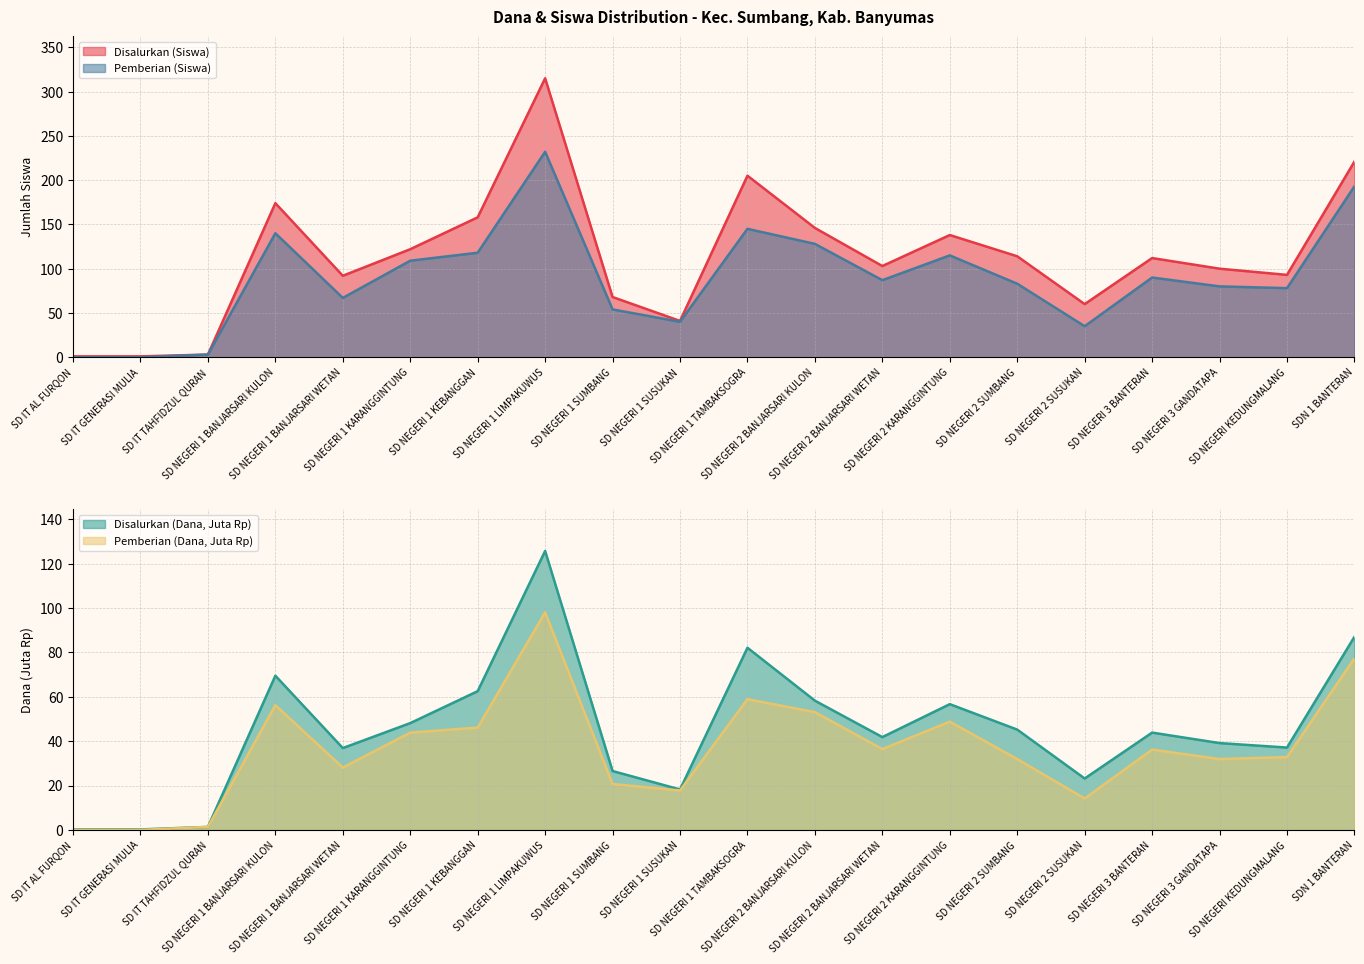

Which label corresponds to the smallest value in the chart?

SD IT AL FURQON